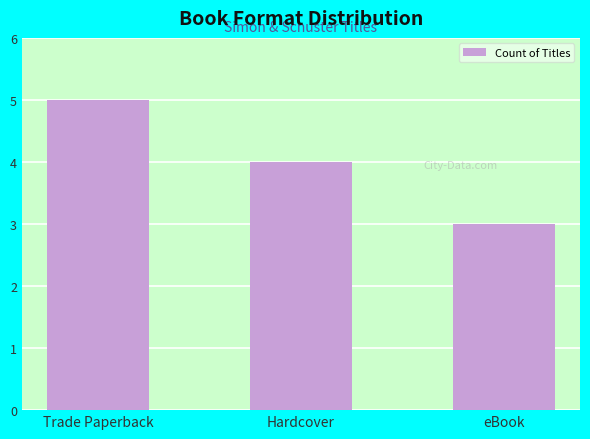

What is the change in value from Trade Paperback to Hardcover?

-1